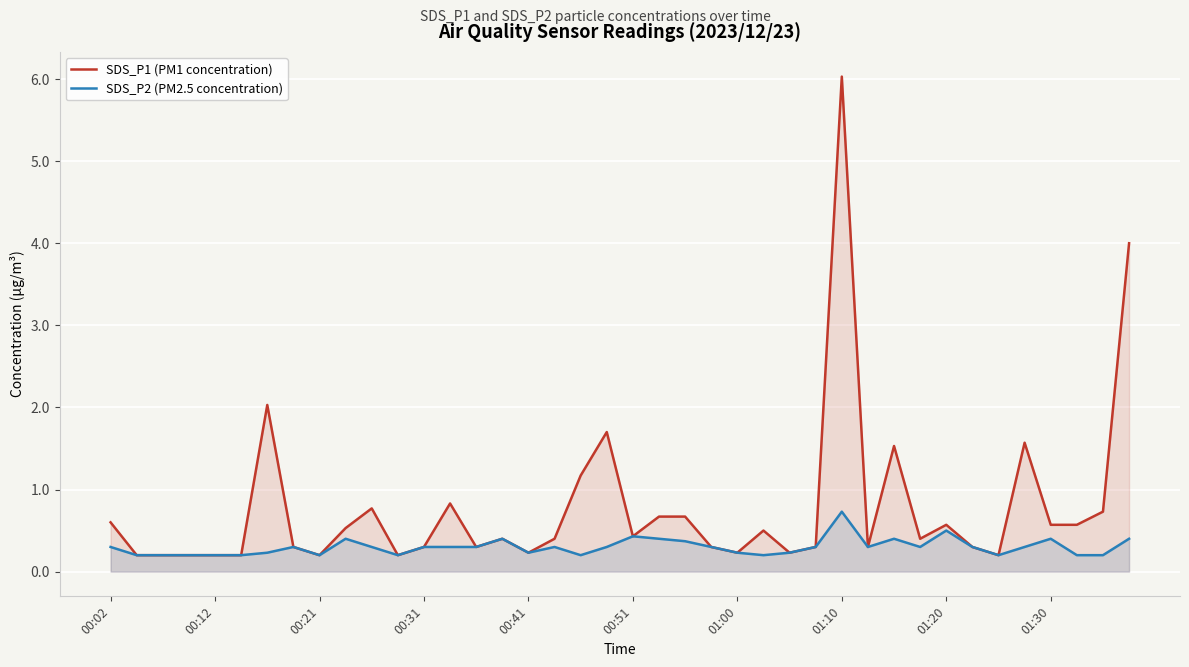

Reading right to left, list all the values displayed in this chart.

SDS_P1 (PM1 concentration): 4.0	0.7	0.6	0.6	1.6	0.2	0.3	0.6	0.4	1.5	0.3	6.0	0.3	0.2	0.5	0.2	0.3	0.7	0.7	0.4	1.7	1.2	0.4	0.2	0.4	0.3	0.8	0.3	0.2	0.8	0.5	0.2	0.3	2.0	0.2	0.2	0.2	0.2	0.2	0.6
SDS_P2 (PM2.5 concentration): 0.4	0.2	0.2	0.4	0.3	0.2	0.3	0.5	0.3	0.4	0.3	0.7	0.3	0.2	0.2	0.2	0.3	0.4	0.4	0.4	0.3	0.2	0.3	0.2	0.4	0.3	0.3	0.3	0.2	0.3	0.4	0.2	0.3	0.2	0.2	0.2	0.2	0.2	0.2	0.3